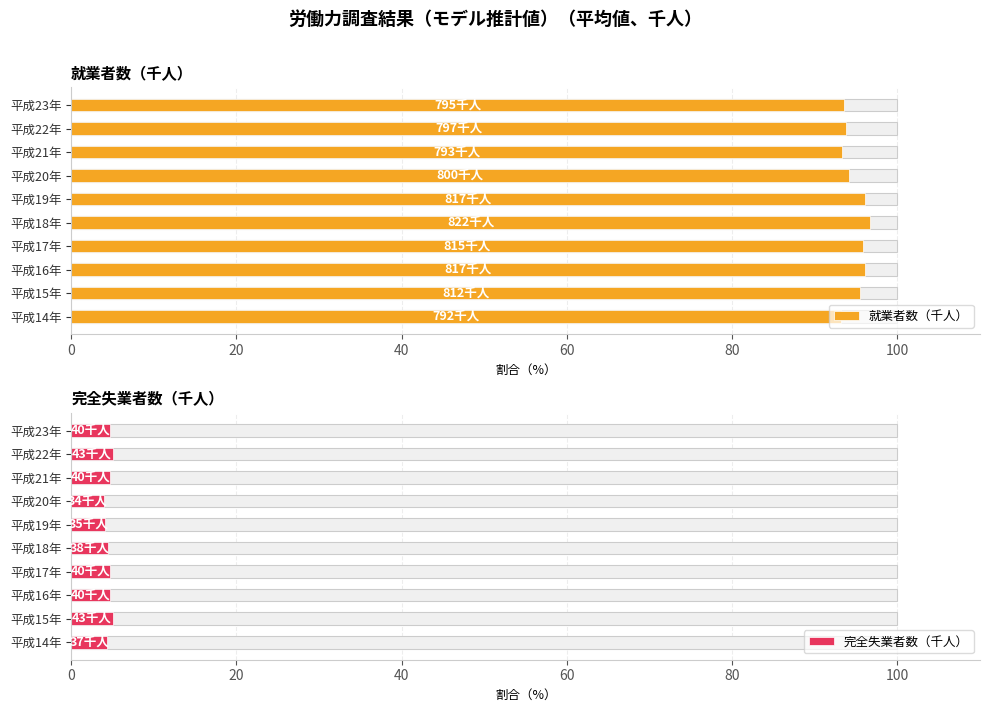

Is it true that 就業者数（千人） equals 93.8 at 平成22年?

True